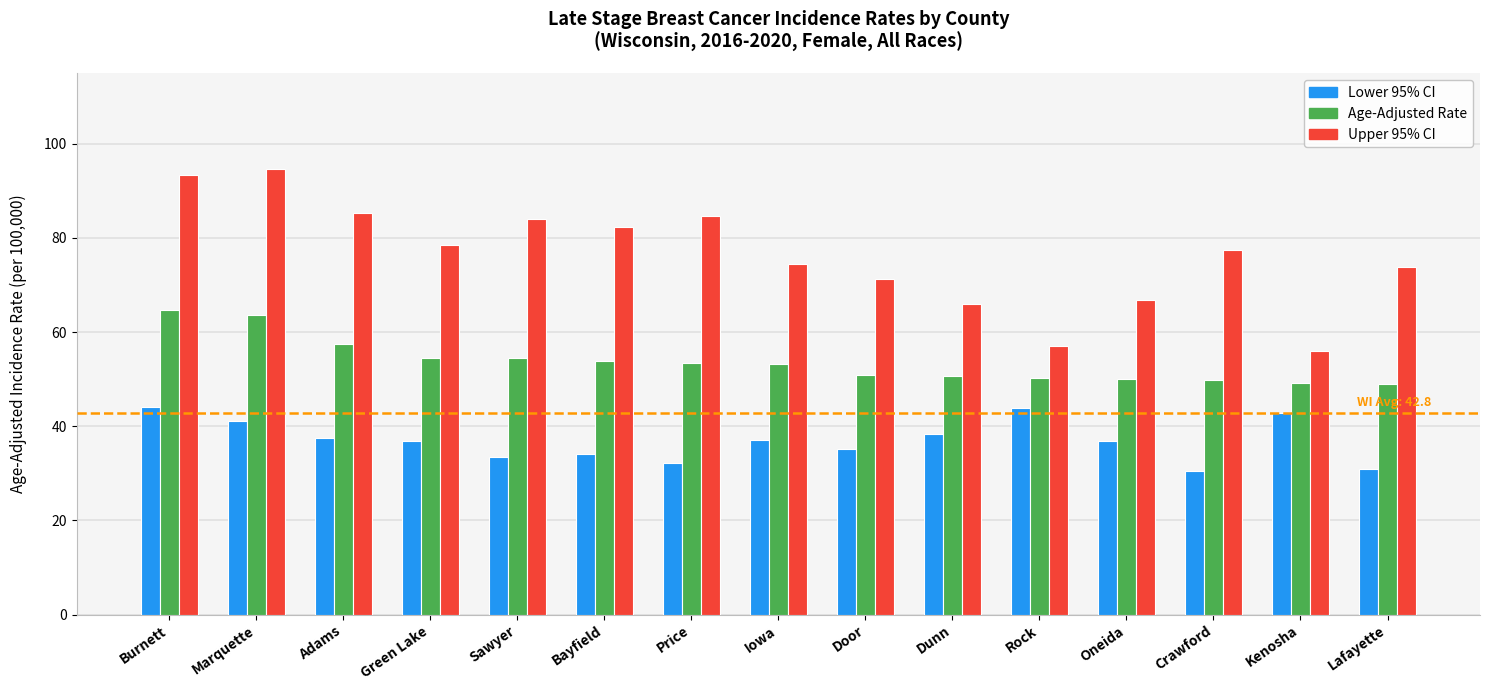

The value of Upper 95% CI at Marquette is 94.7. True or false?

True